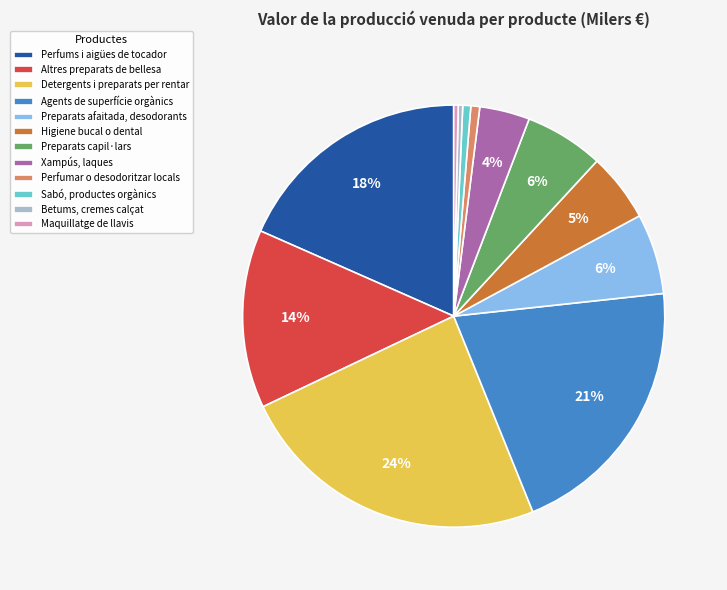

The Detergents i preparats per rentar slice represents 30% of the pie. True or false?

False